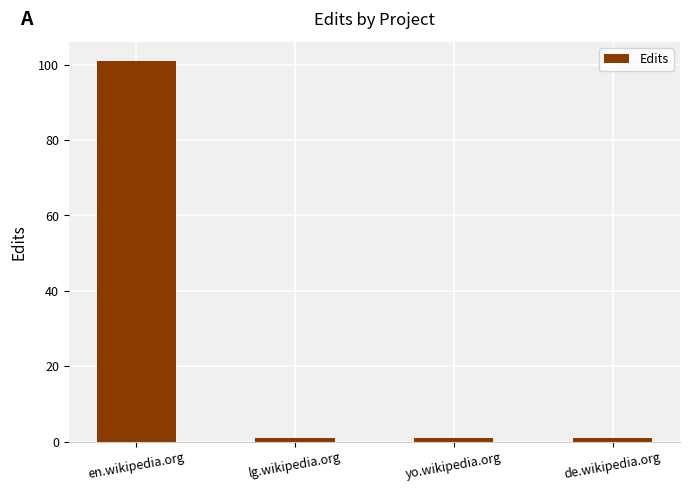

What is the label of the 1st bar from the left?

en.wikipedia.org